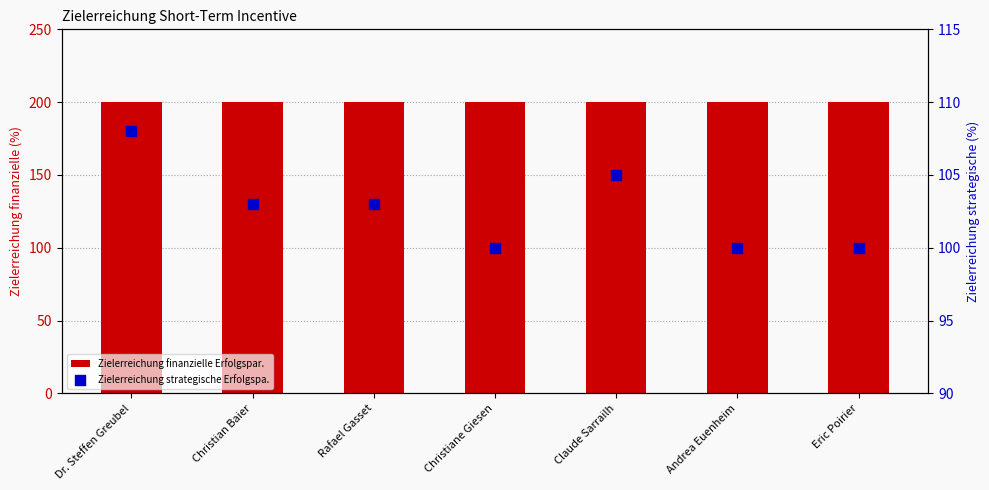

Which series reaches the maximum Y coordinate?

Zielerreichung finanzielle Erfolgspar.